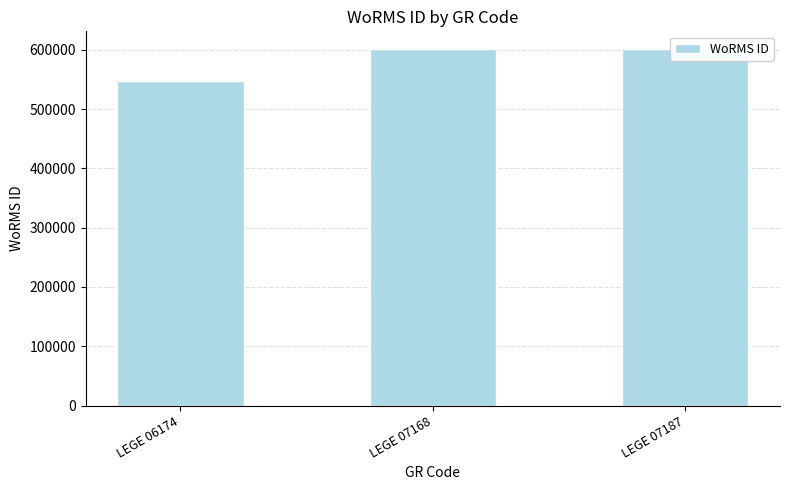

What is the value of the 2nd bar from the left?

600979